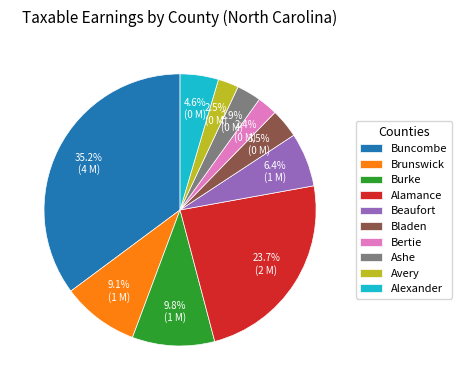

True or false: Alexander accounts for 5% of the total.

True